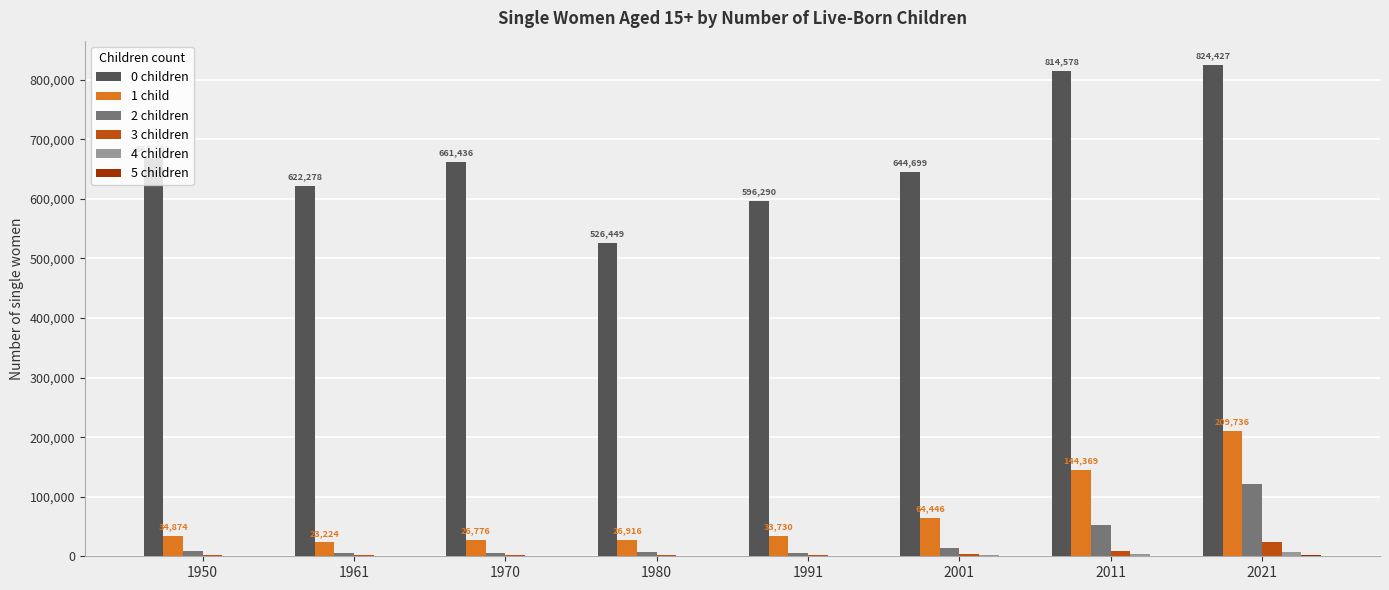

What is the maximum value shown in the chart?

824427